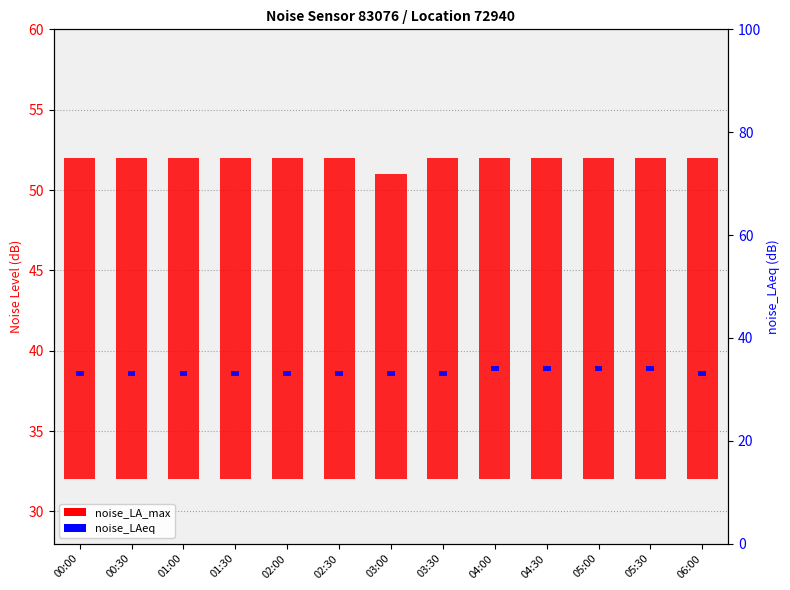

What is the spread (max minus min) of values at 03:00?

18